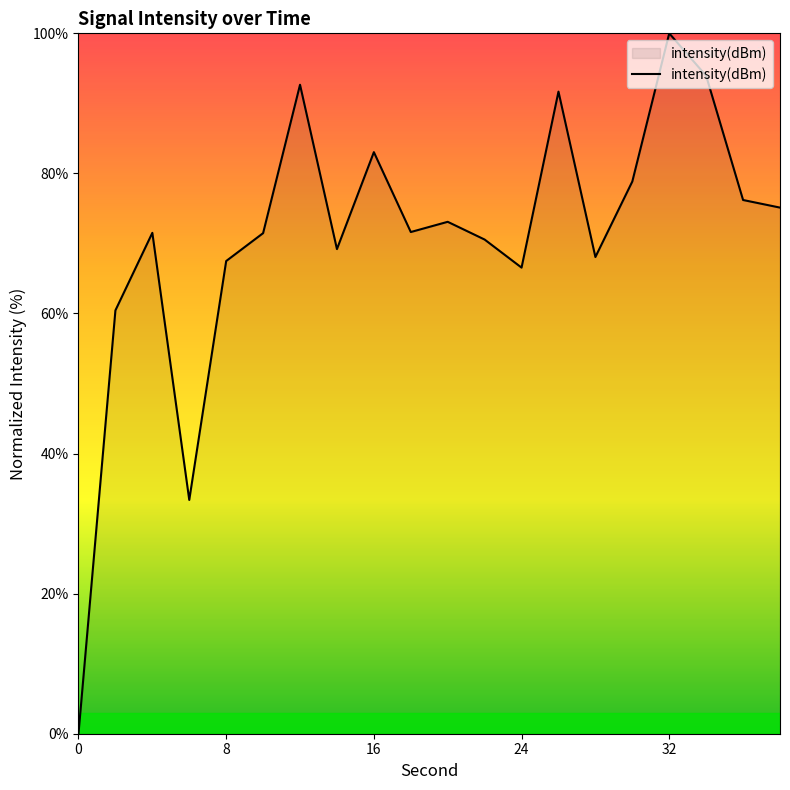

What is the difference between the maximum and minimum values?

100.0